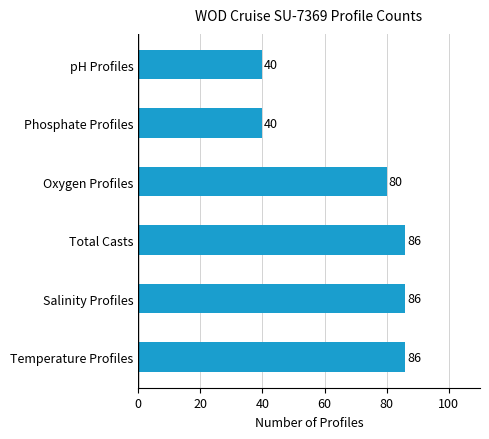

At which label is the value closest to 63?

Oxygen Profiles